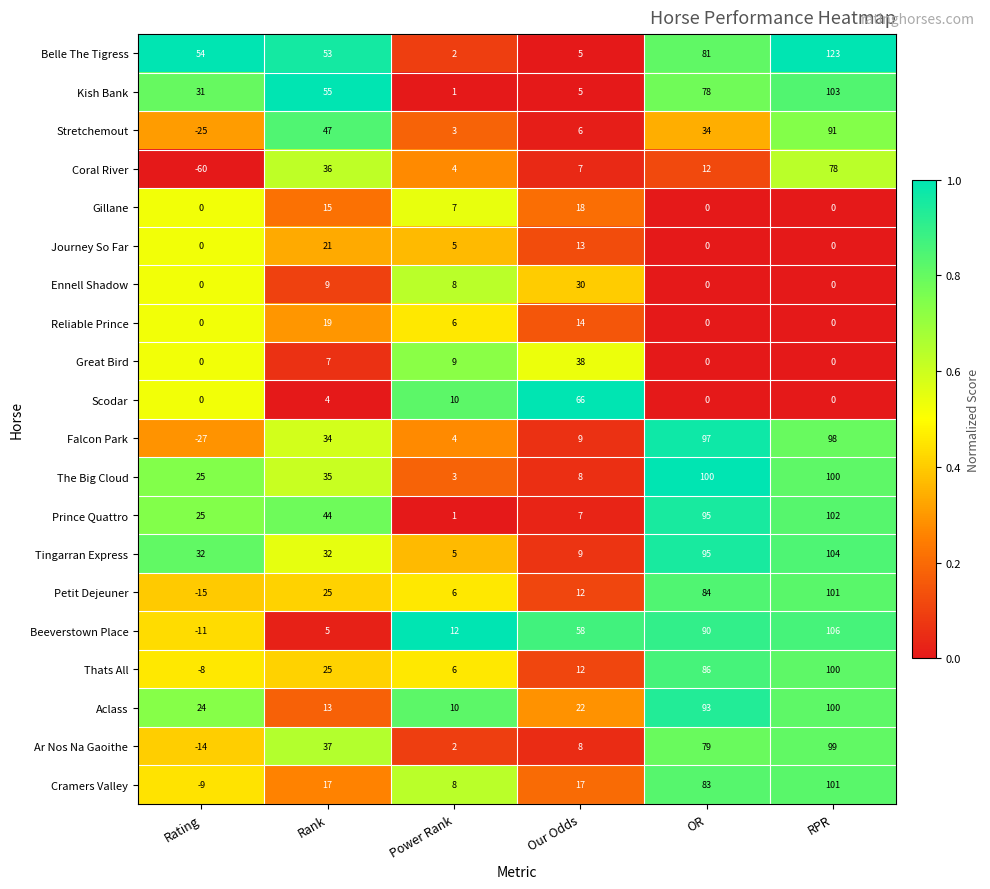

Is it true that Falcon Park equals 34 at Rank?

True